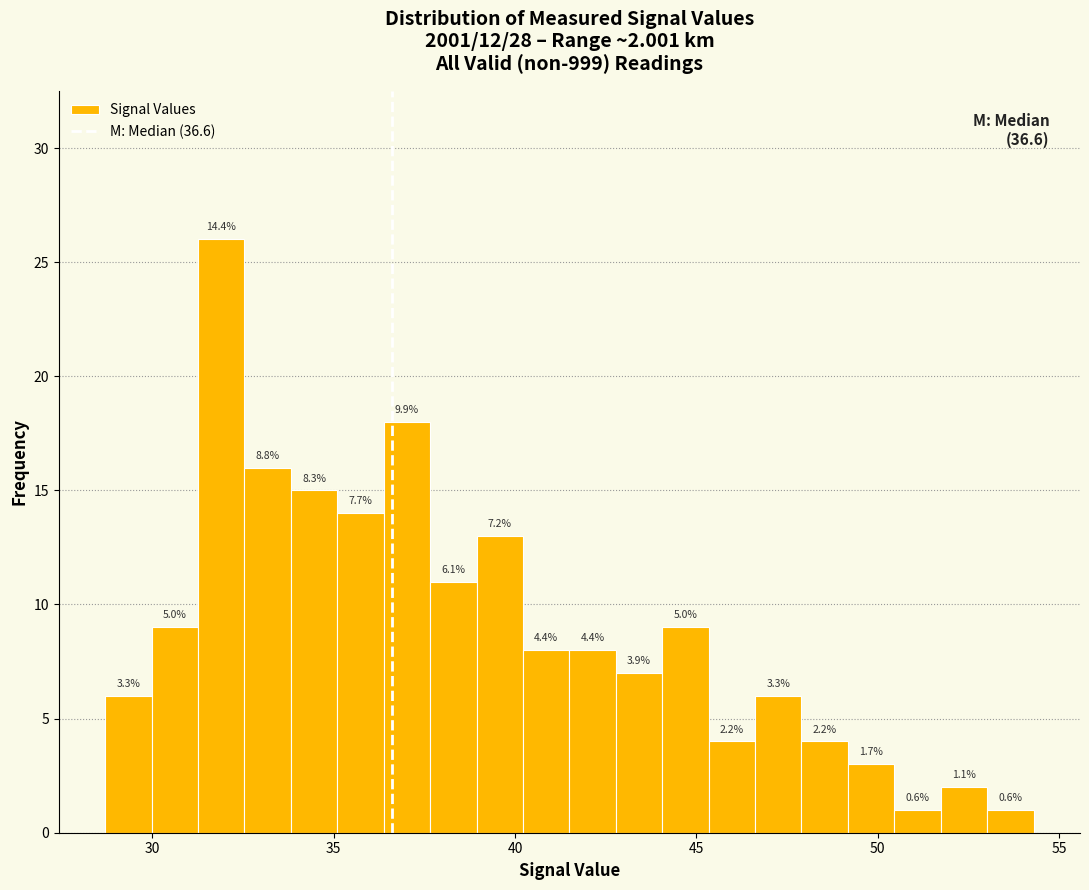

Read against the x-axis, roughly where is the centre of the tallest bar?

32.0